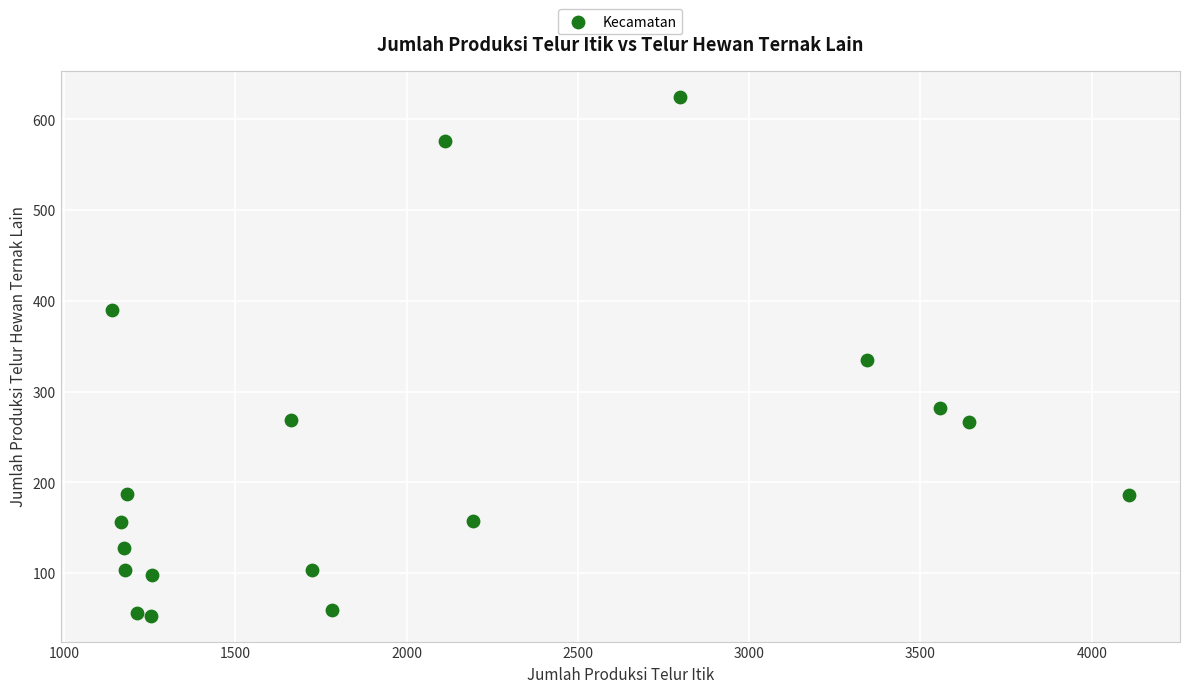

What is the range of X values (max minus min)?

2970